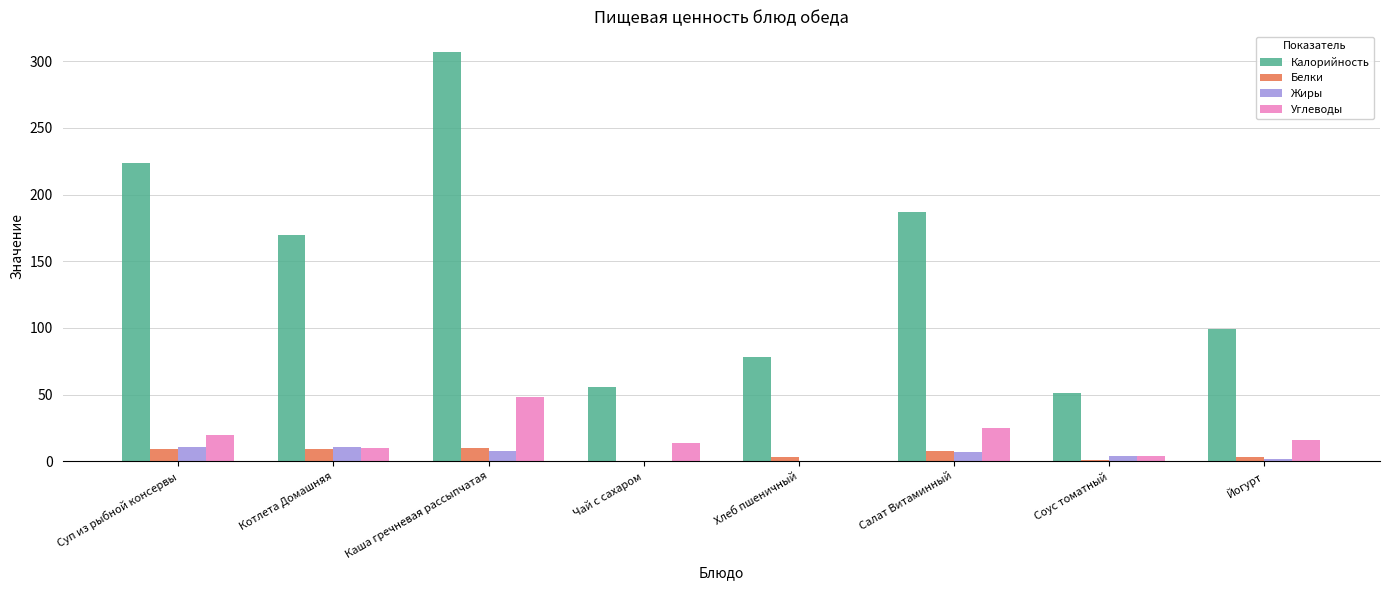

Between Суп из рыбной консервы and Соус томатный, which series saw the biggest shift?

Калорийность